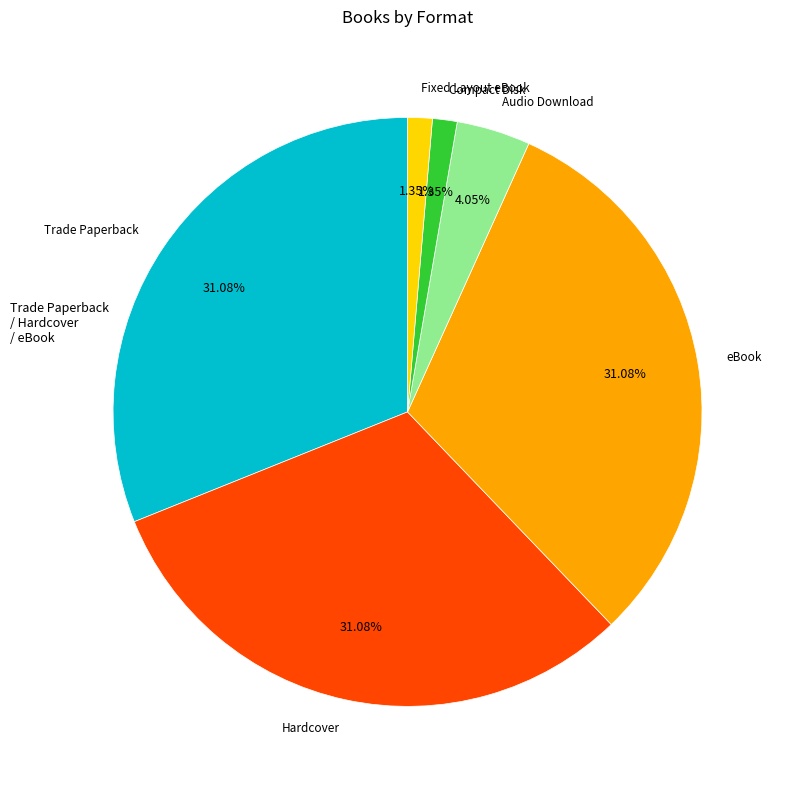

Is there a majority slice in this chart?

No